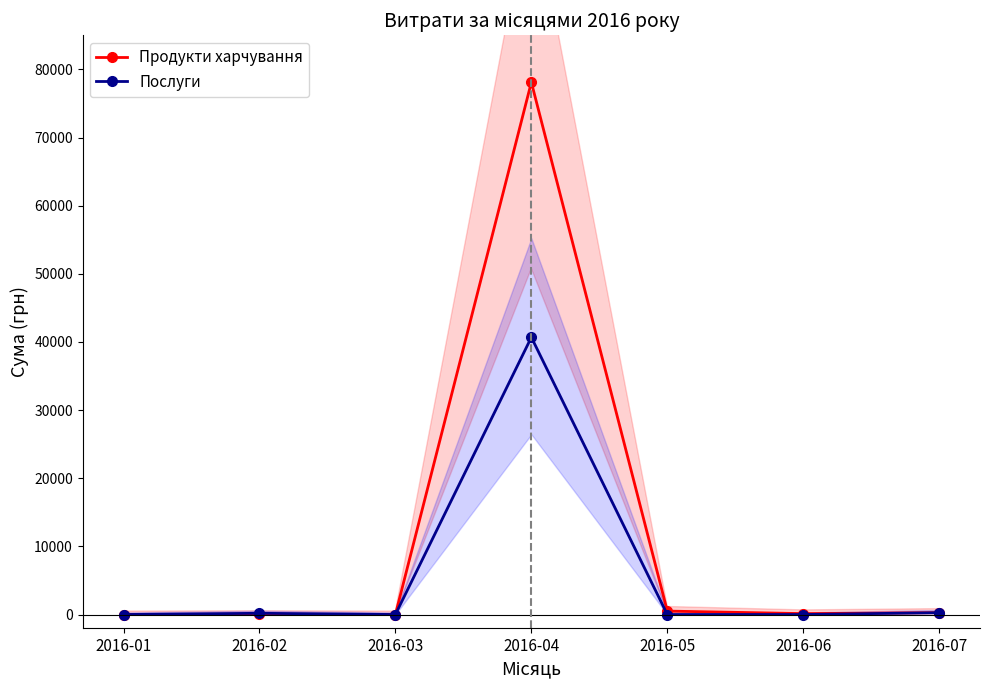

What are all the series names shown in the legend?

Продукти харчування, Послуги